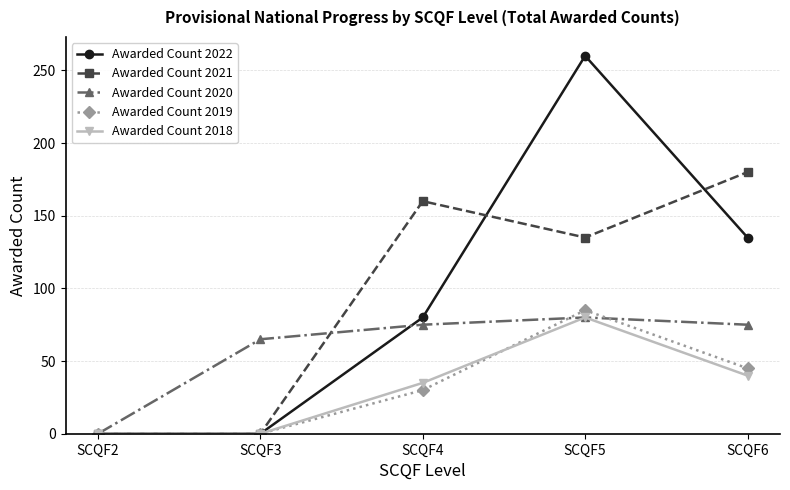

True or false: Awarded Count 2020 has more than 0 interior local peaks.

True